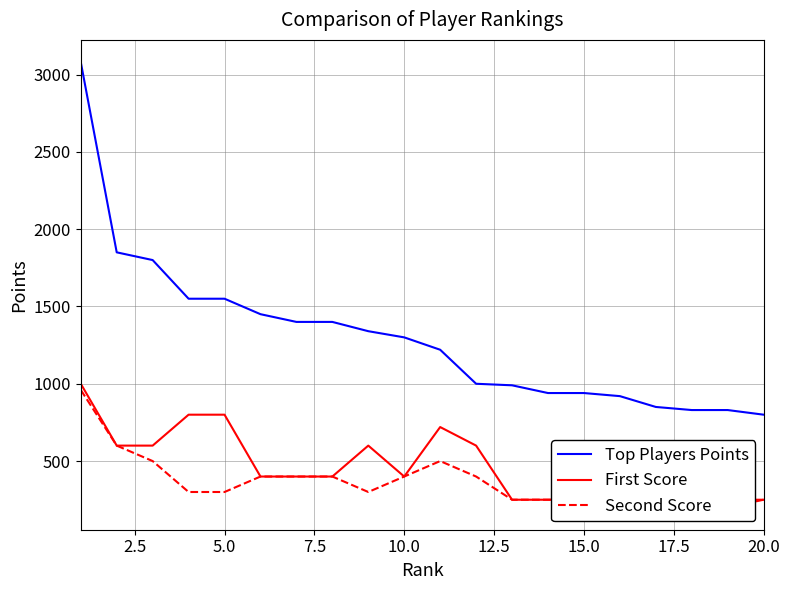

True or false: Second Score and First Score intersect in this chart.

False